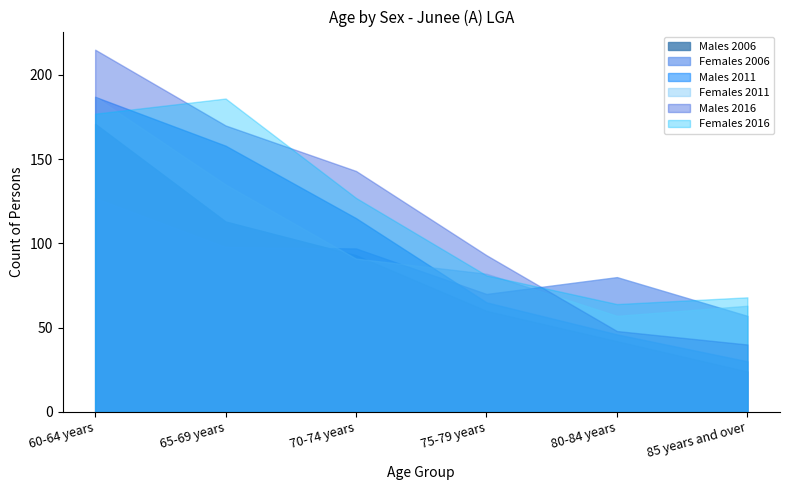

Which series ends up on top after the final intersection of Females 2006 and Males 2011?

Females 2006